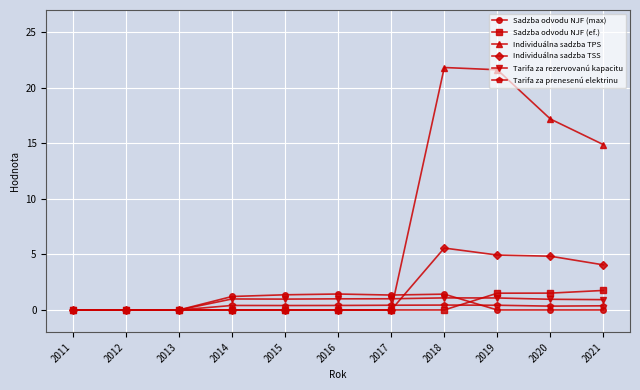

What is the value of the Sadzba odvodu NJF (max) point at the 4th from the left?

1.2